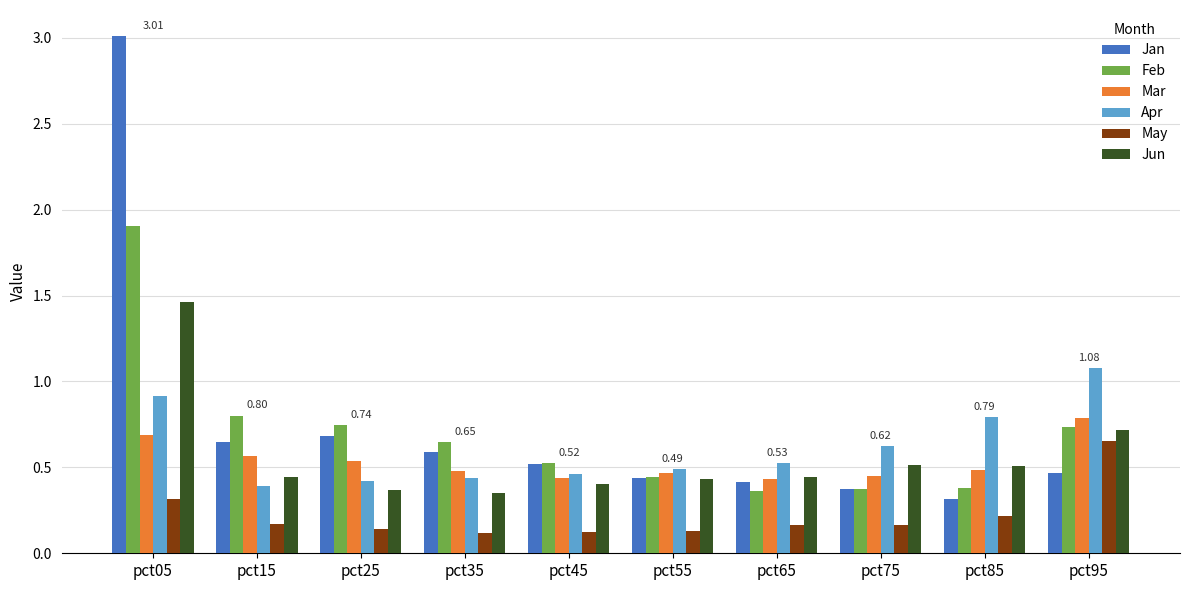

Between pct05 and pct65, which series saw the biggest shift?

Jan